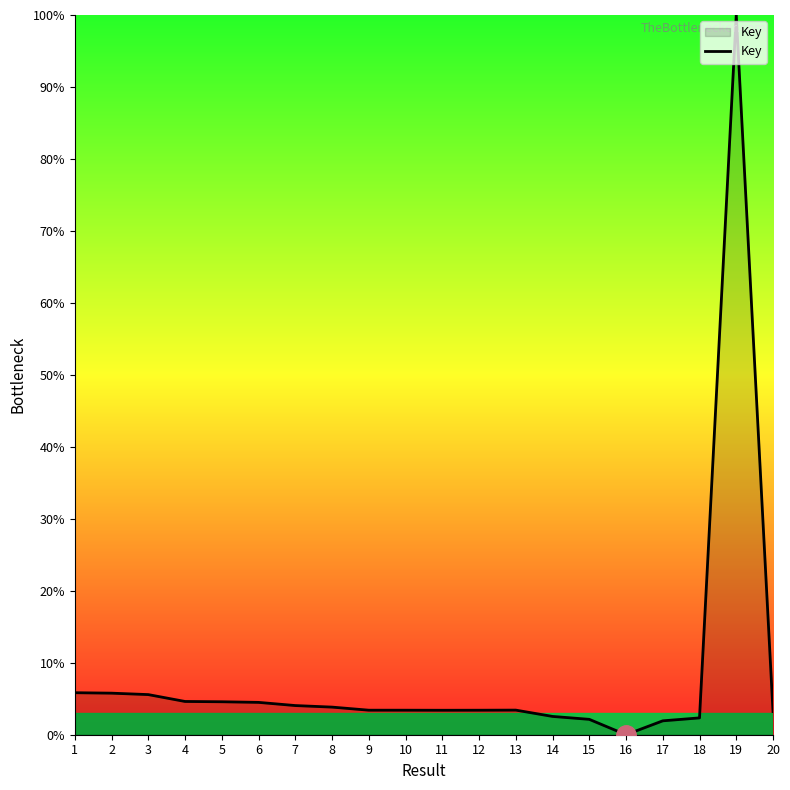

How many categories are shown in the chart?

20